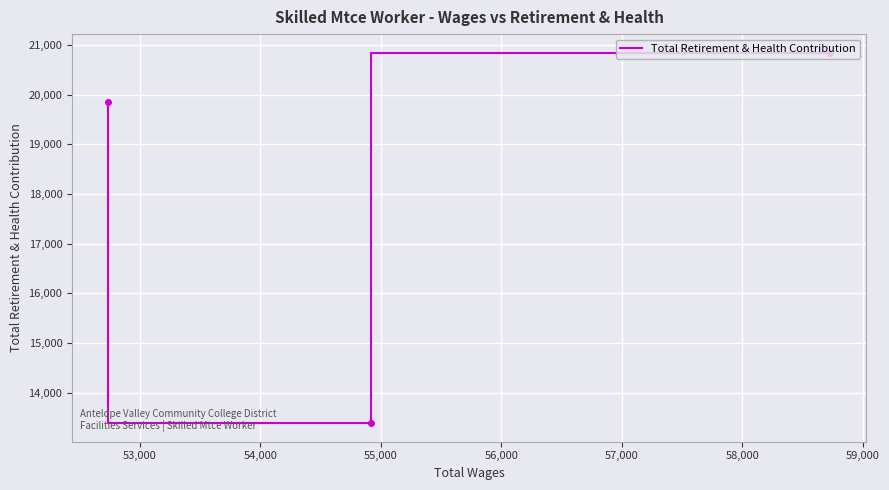

What is the difference between the maximum and minimum values?

7464